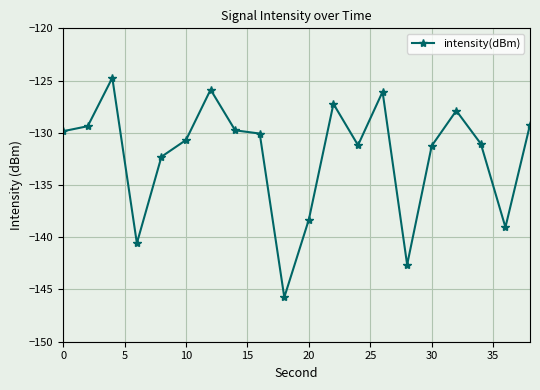

What is the value of the 7th point from the left?

-125.9